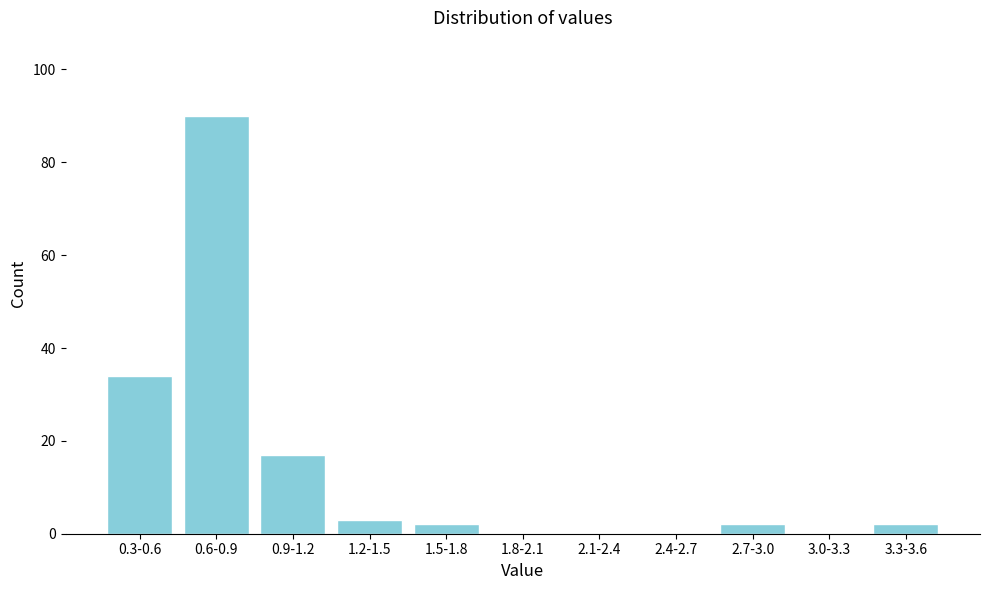

Reading left to right, what are all the values shown in this chart?

0.3-0.6=34	0.6-0.9=90	0.9-1.2=17	1.2-1.5=3	1.5-1.8=2	1.8-2.1=0	2.1-2.4=0	2.4-2.7=0	2.7-3.0=2	3.0-3.3=0	3.3-3.6=2